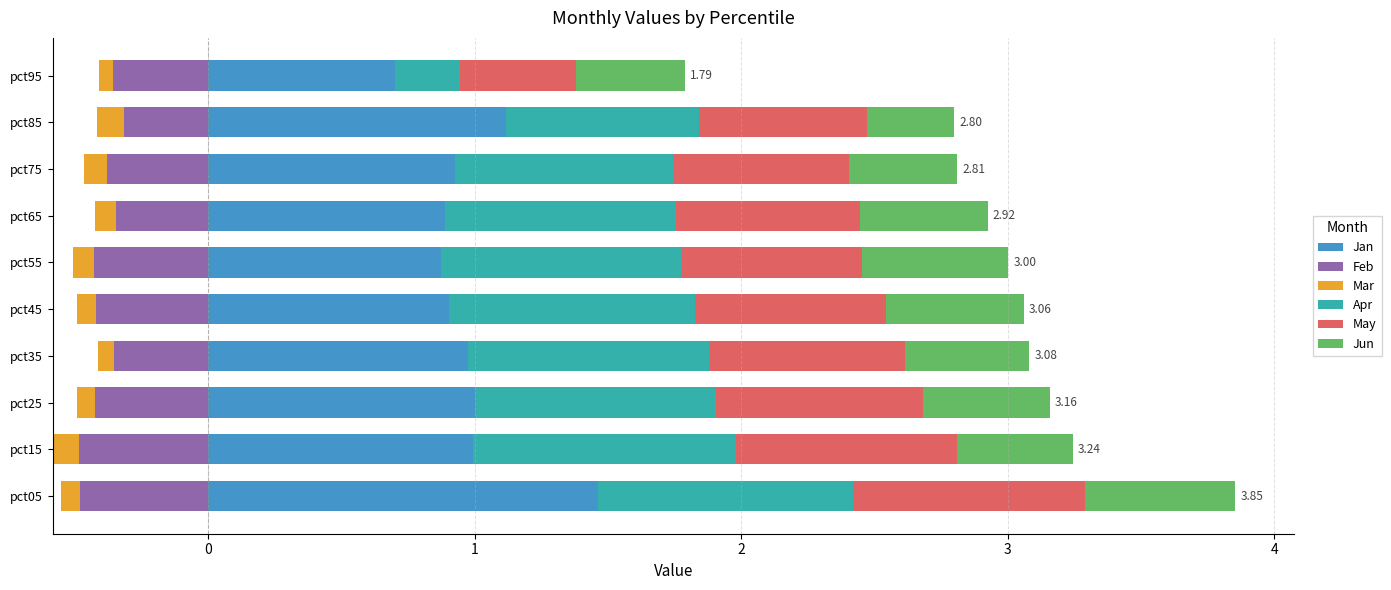

Does the chart contain any negative values?

No